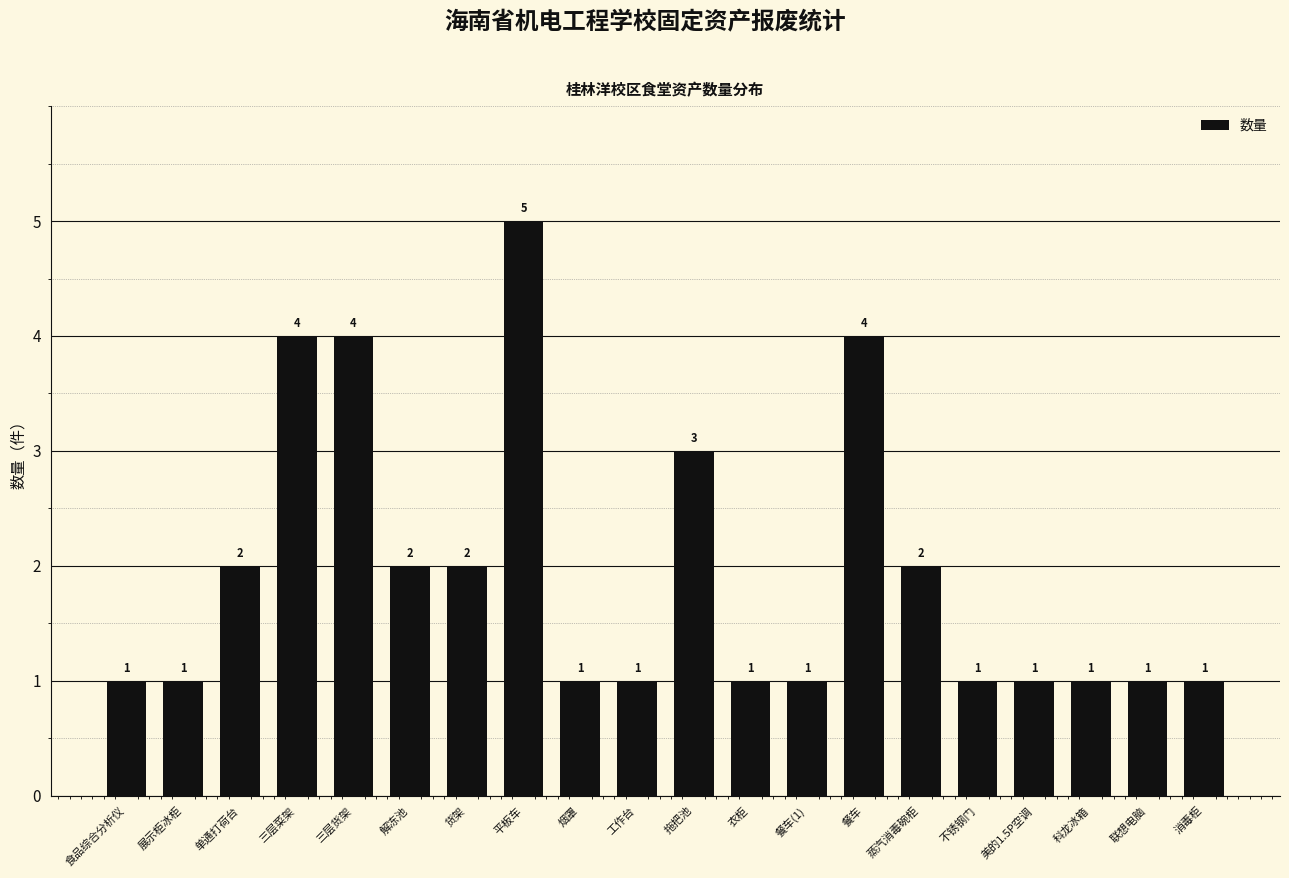

What is the sum of the values at 食品综合分析仪 and 三层货架?

5